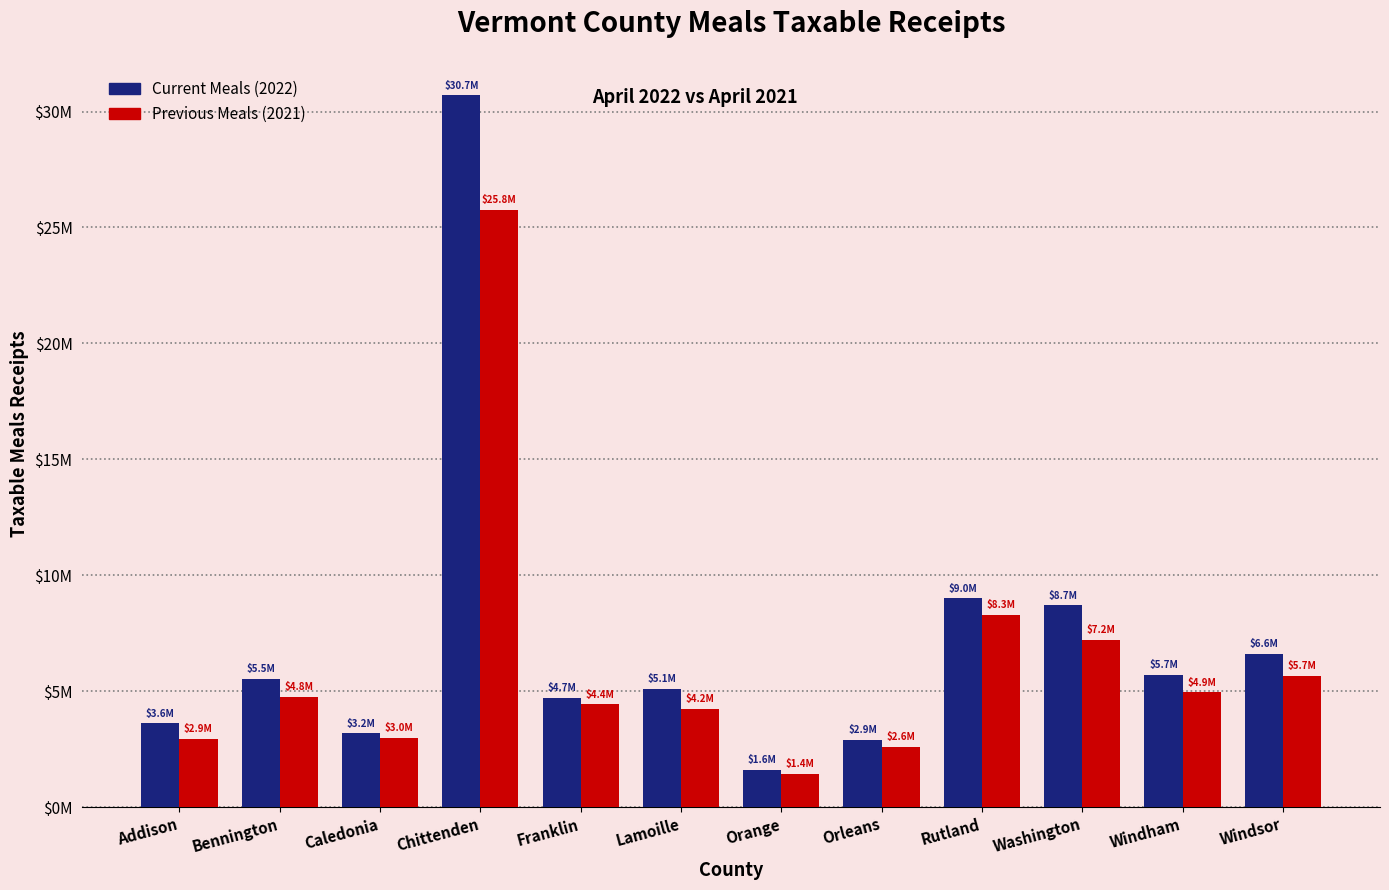

What are all the series names shown in the legend?

Current Meals (2022), Previous Meals (2021)